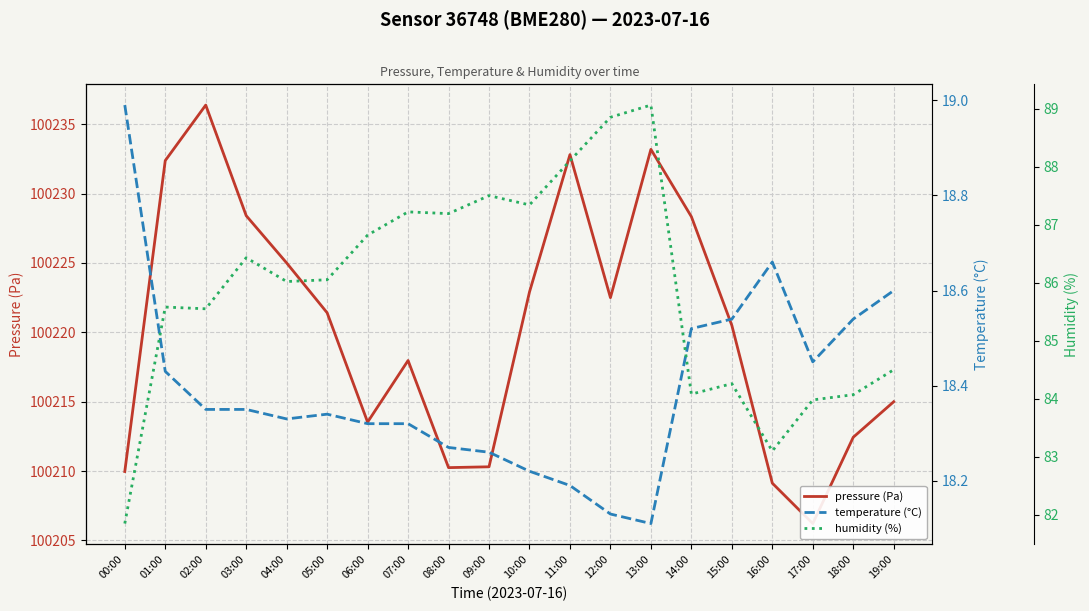

True or false: humidity (%) and pressure (Pa) intersect in this chart.

False